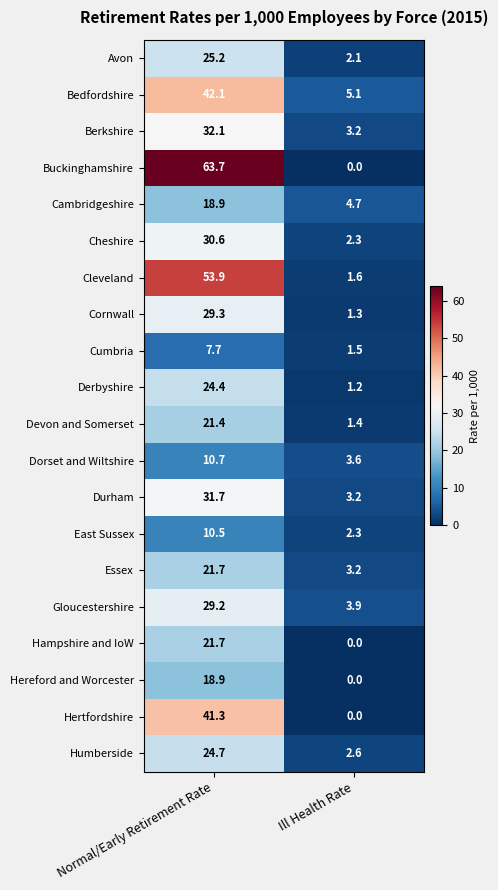

At which label does Derbyshire first exceed 24?

Normal/Early Retirement Rate